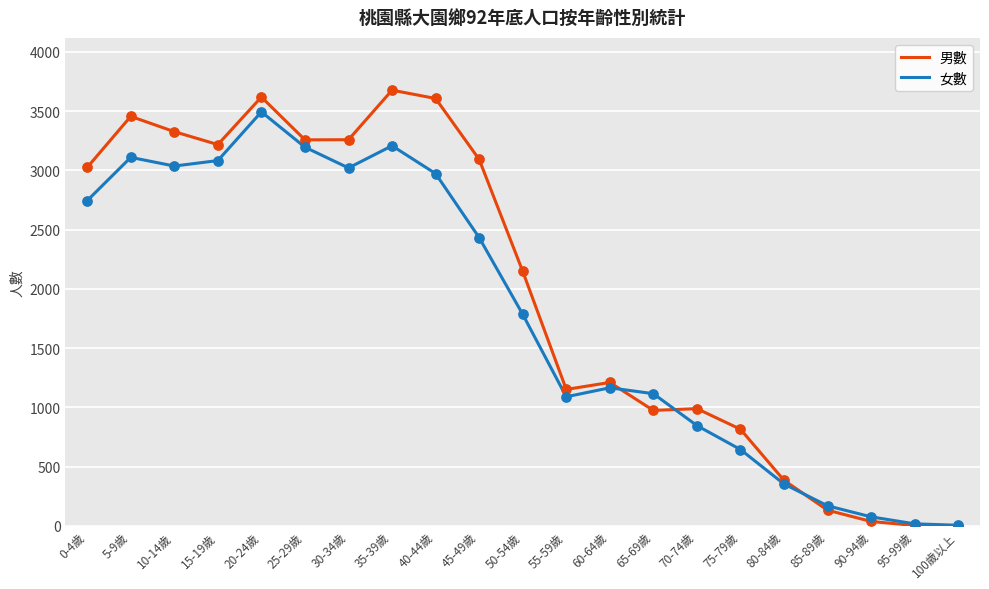

At which category is the sum across all series the highest?

20-24歲